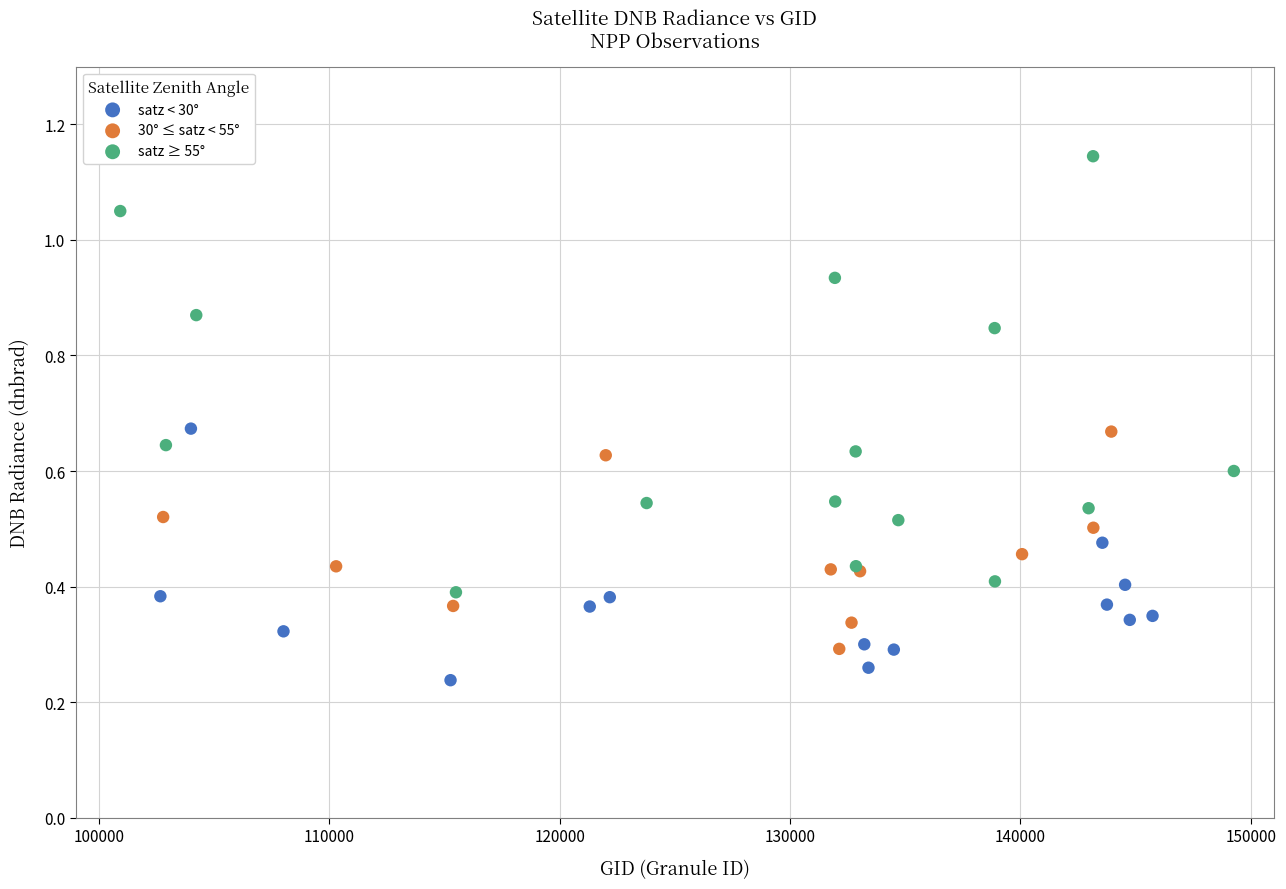

Which series reaches the maximum Y coordinate?

satz ≥ 55°